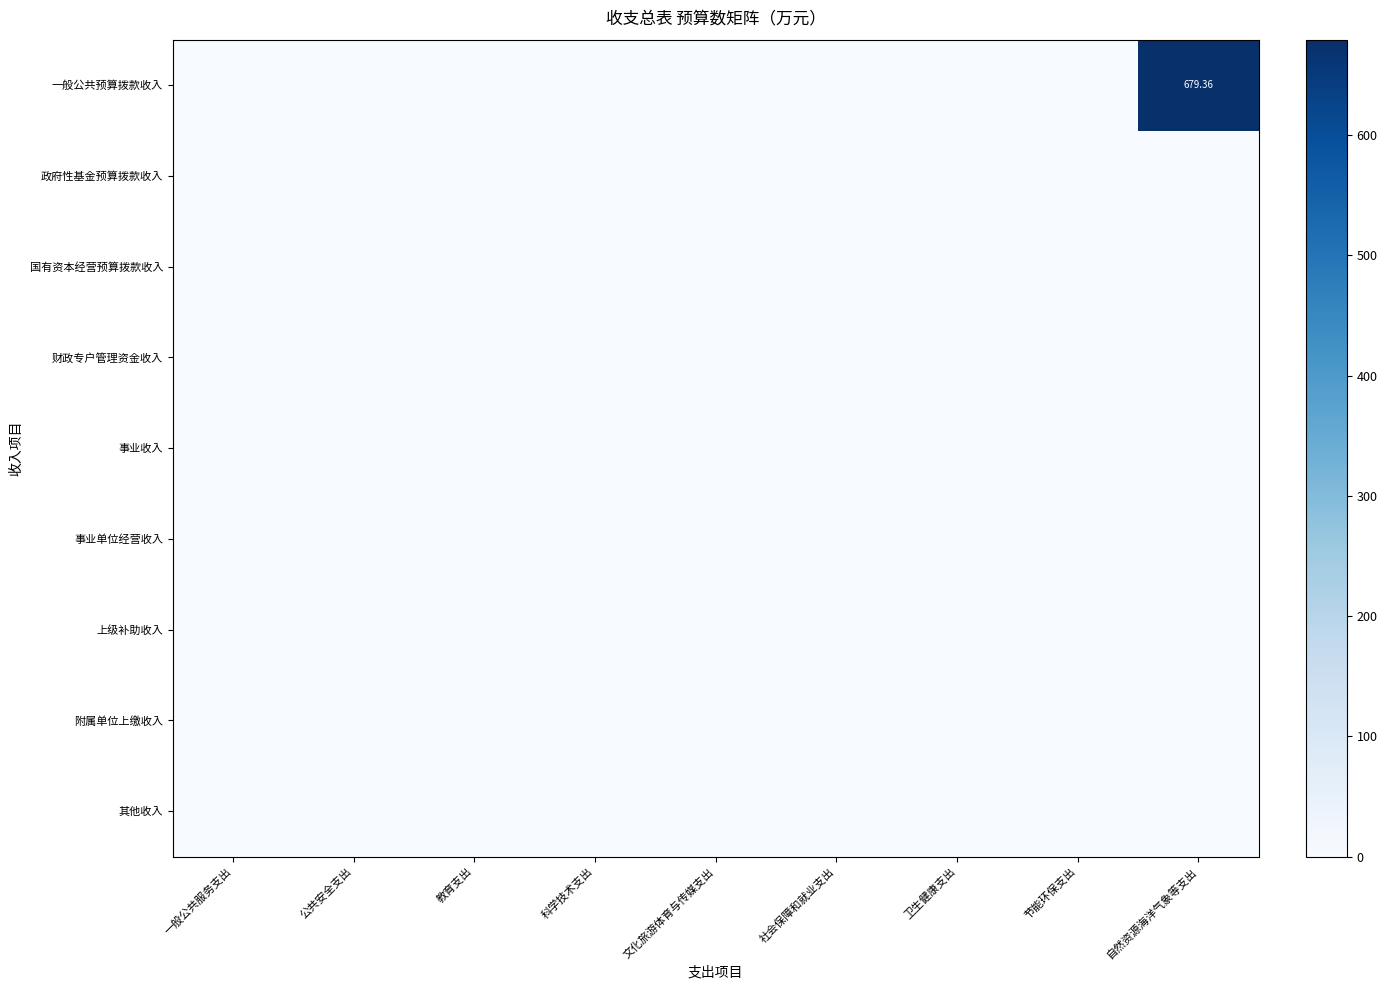

The 一般公共预算拨款收入 series shows 0.0 at 一般公共服务支出. True or false?

True